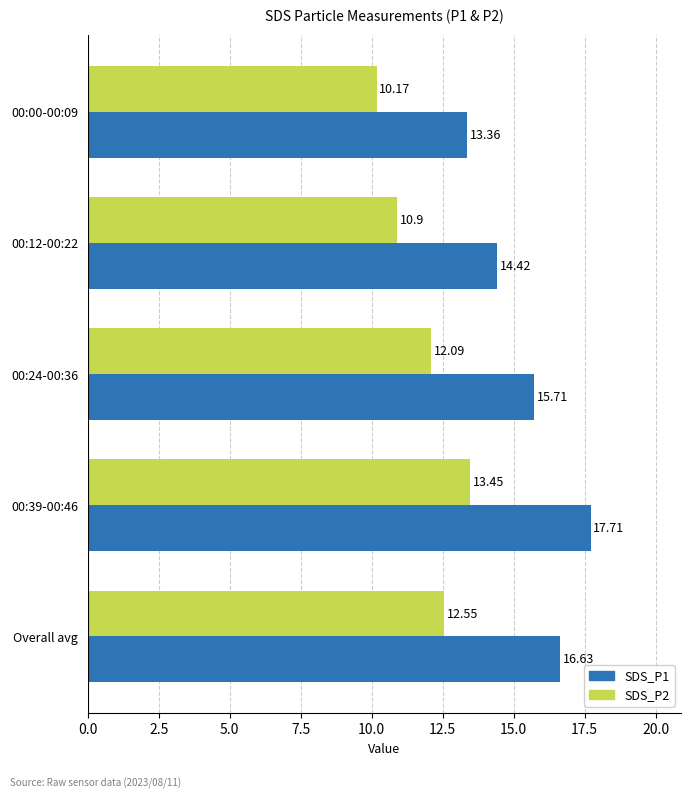

What are all the series names shown in the legend?

SDS_P1, SDS_P2